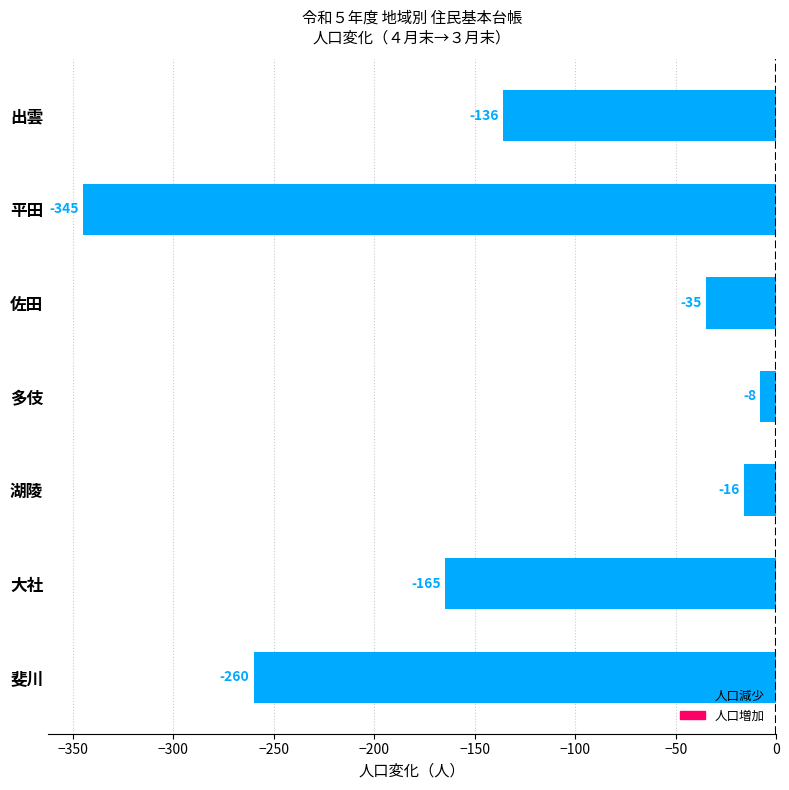

How many data points are above -136?

3